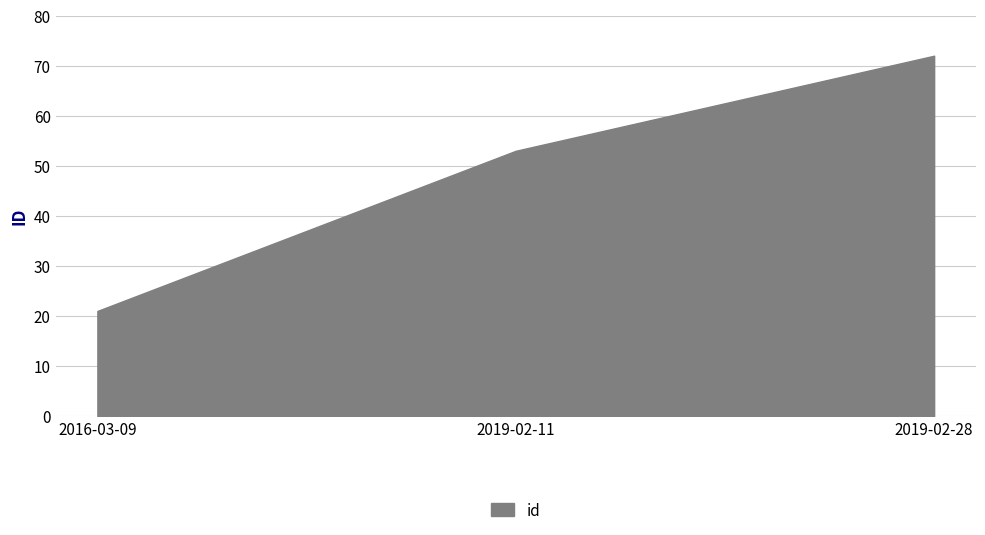

What is the label of the 1st point from the left?

2016-03-09